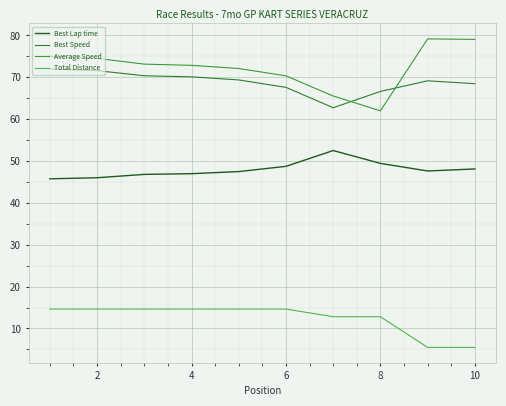

Does the chart display data point markers on the line(s)?

No